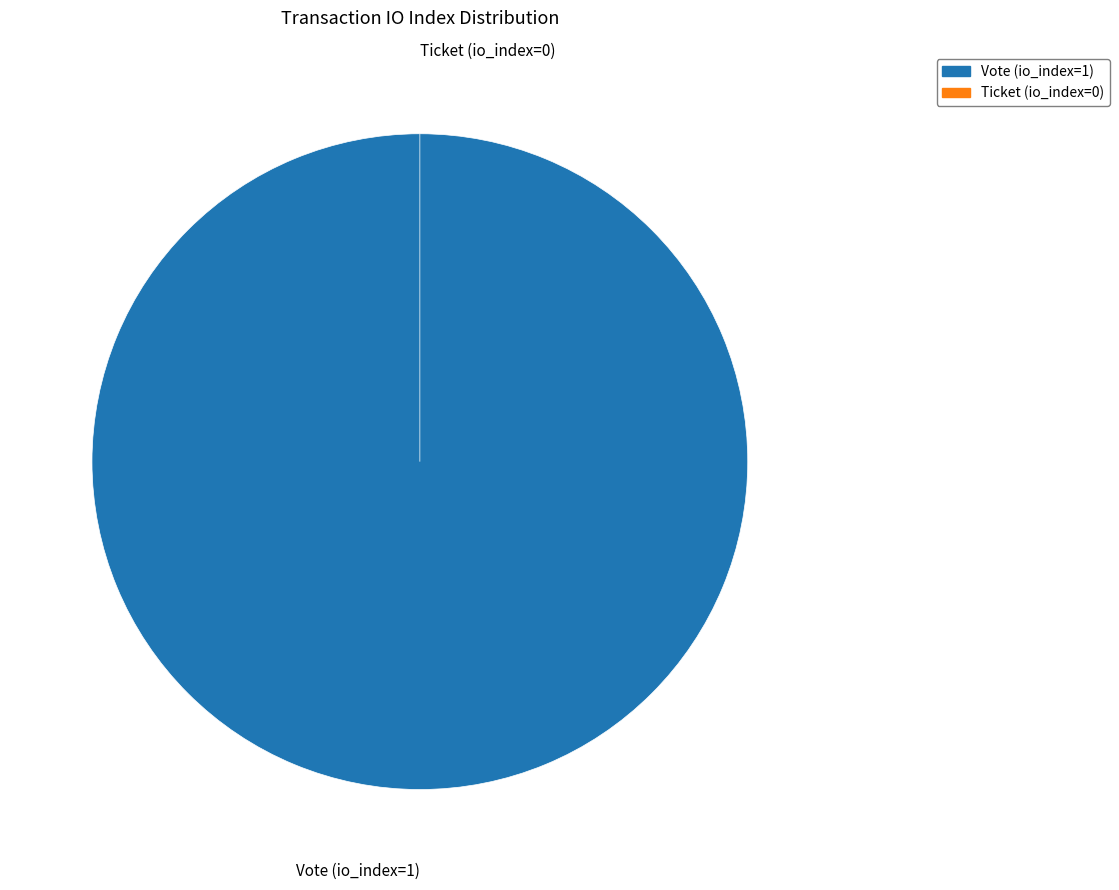

Does Vote (io_index=1) account for over 50% of the chart?

Yes